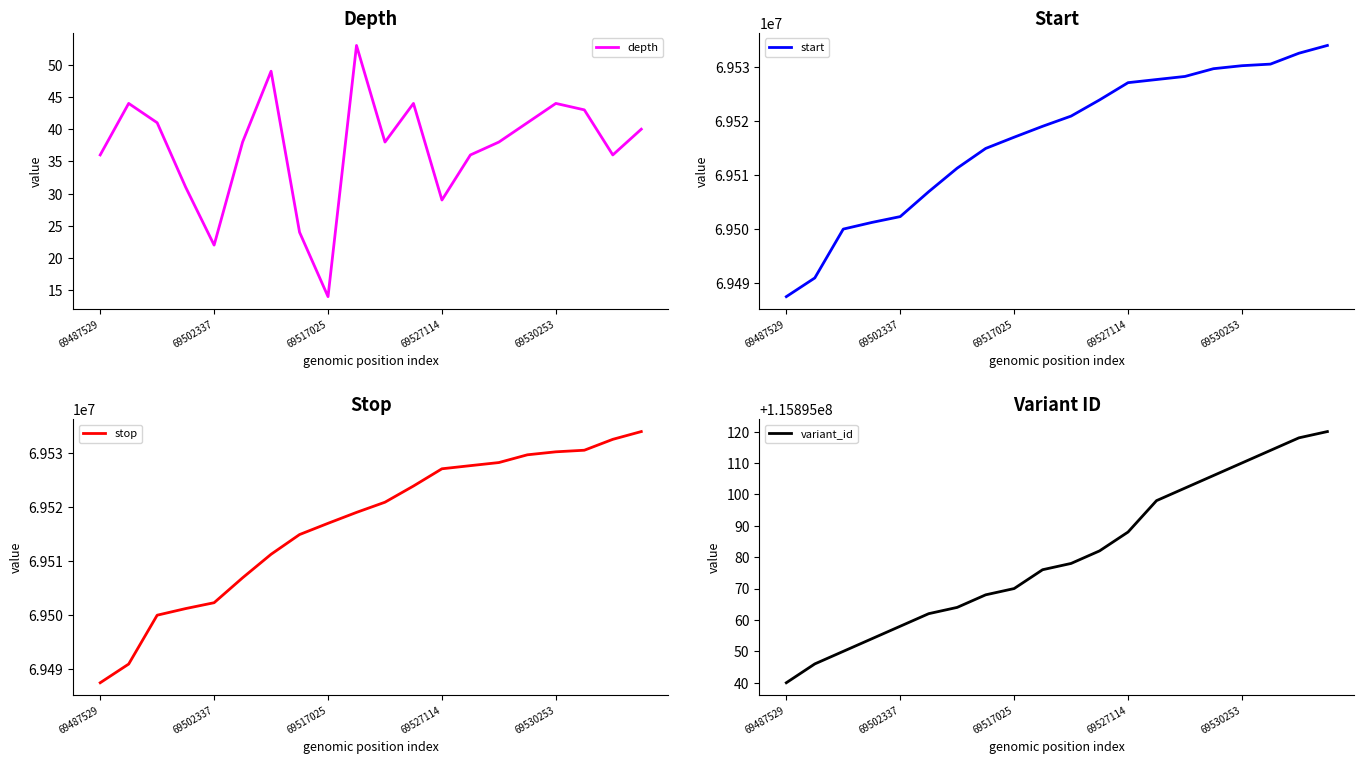

What is the maximum value shown in the chart?

115895120